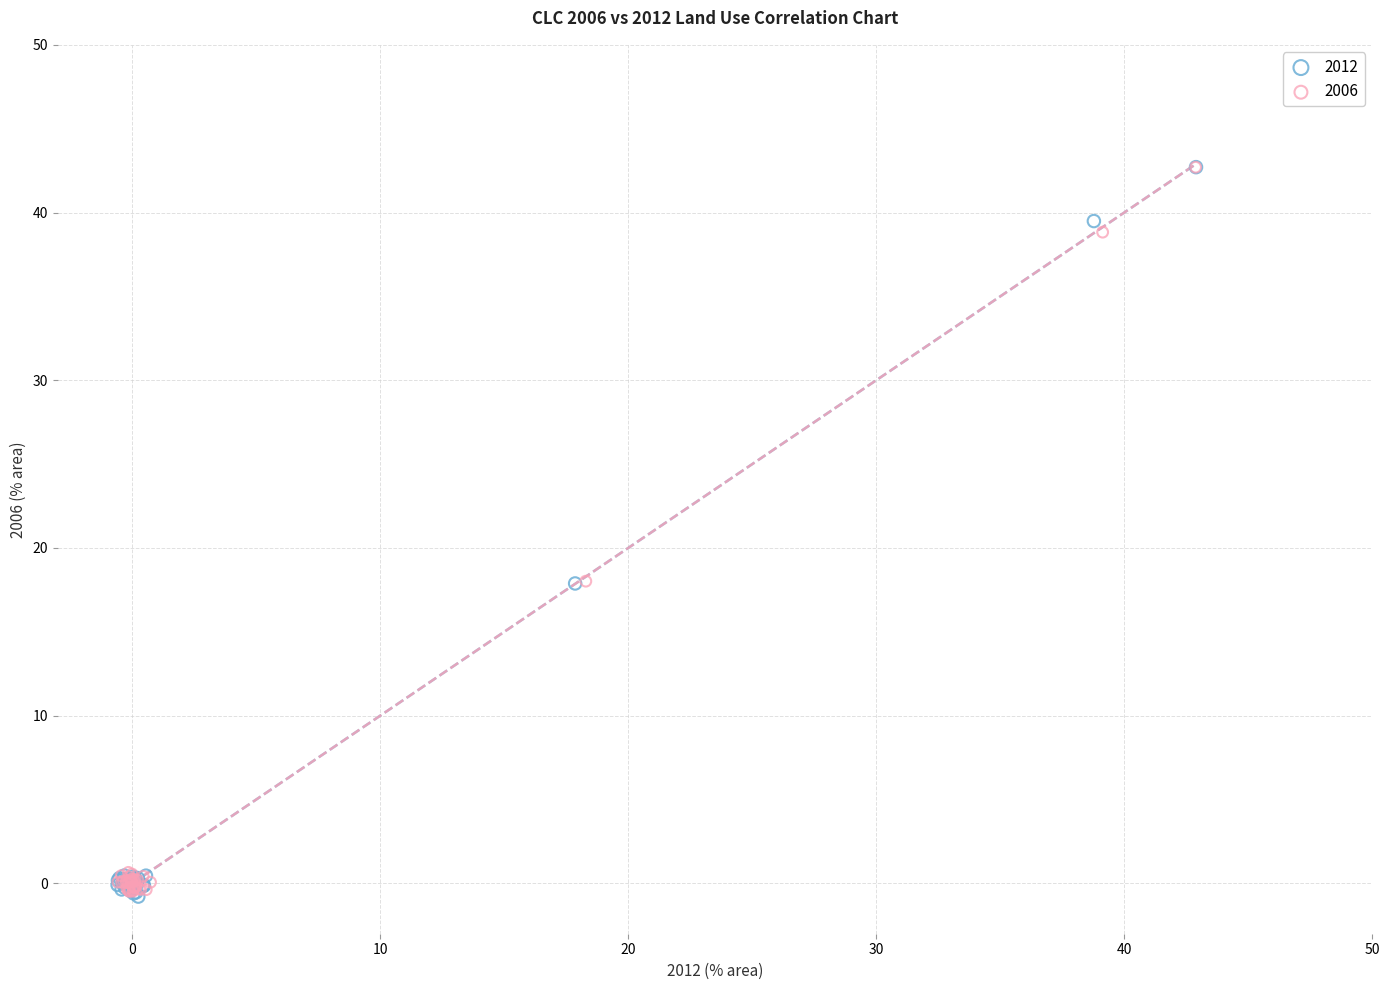

What are all the series names shown in the legend?

2012, 2006